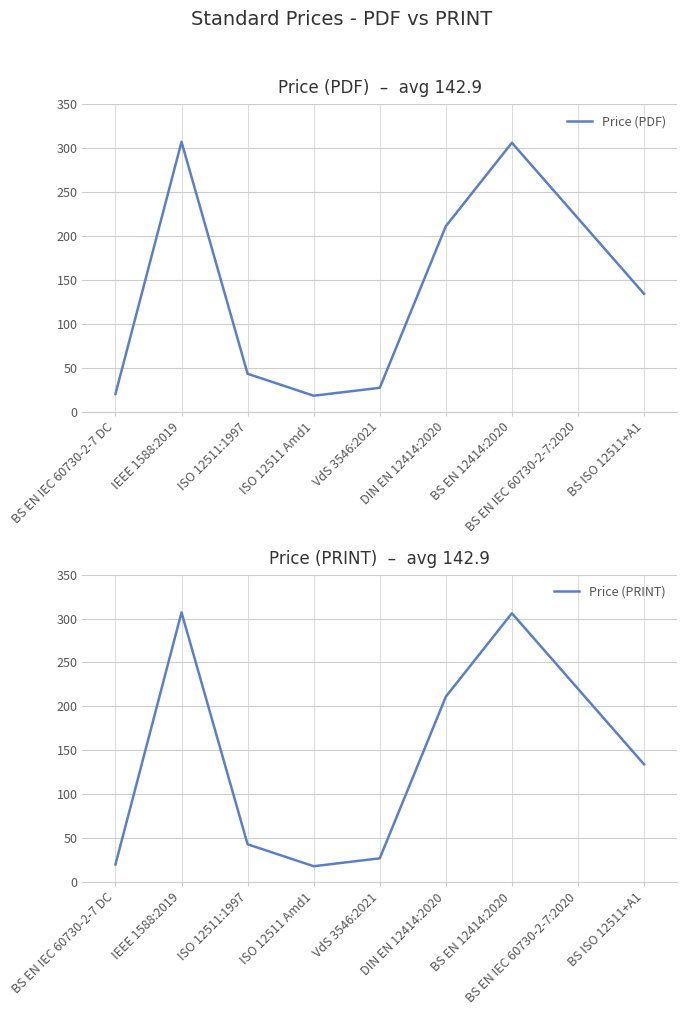

What are all the series names shown in the legend?

Price (PDF), Price (PRINT)